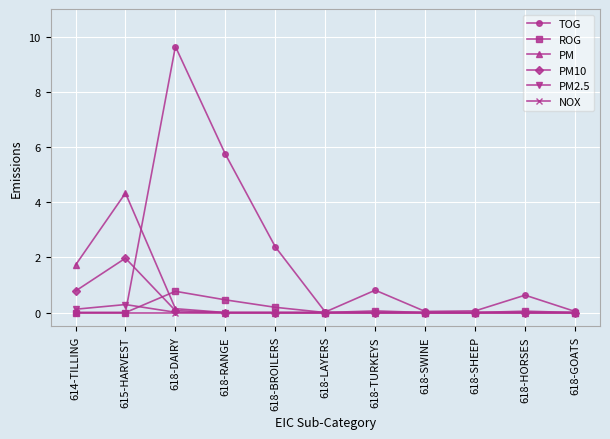

True or false: NOX has a value of 0.0 at 618-LAYERS.

True